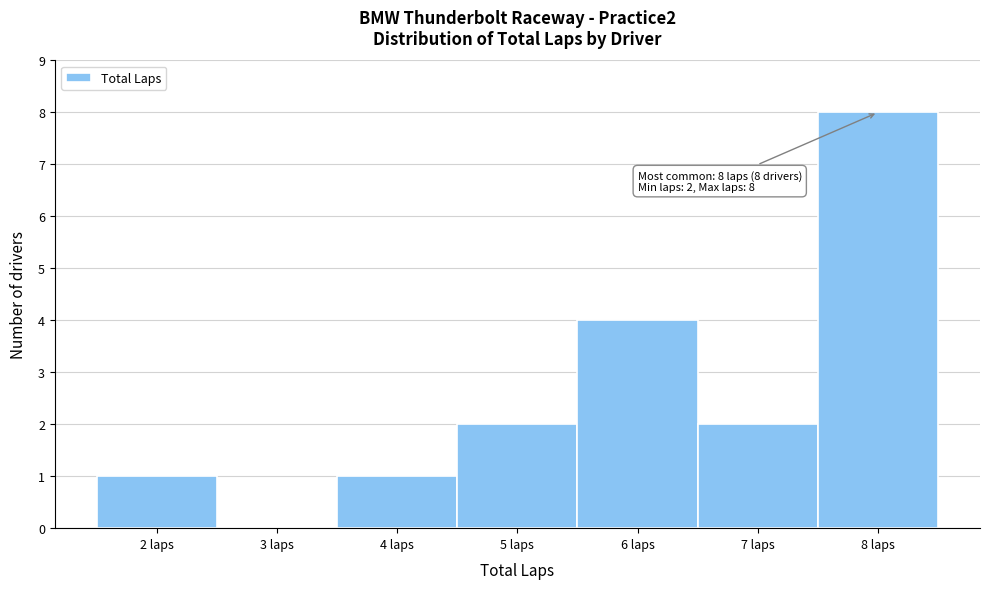

Which range on the x-axis has the tallest bar?

7.5 to 8.5